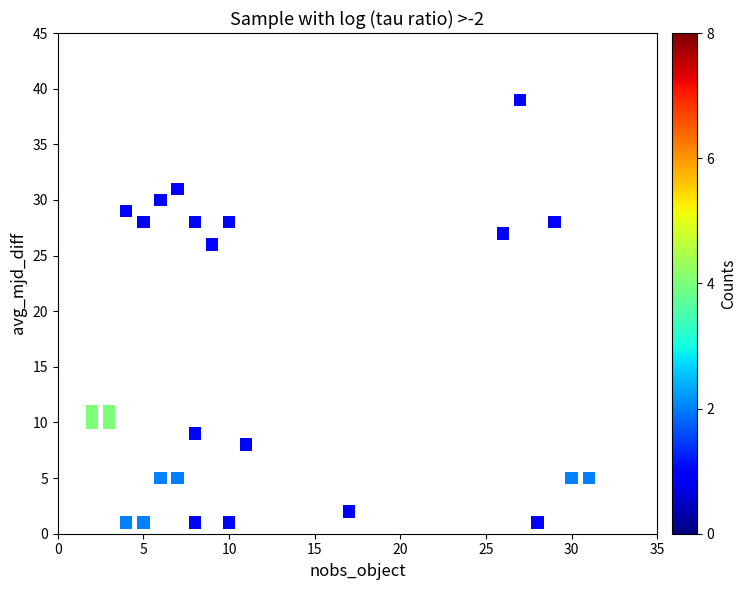

What is the range of X values (max minus min)?

29